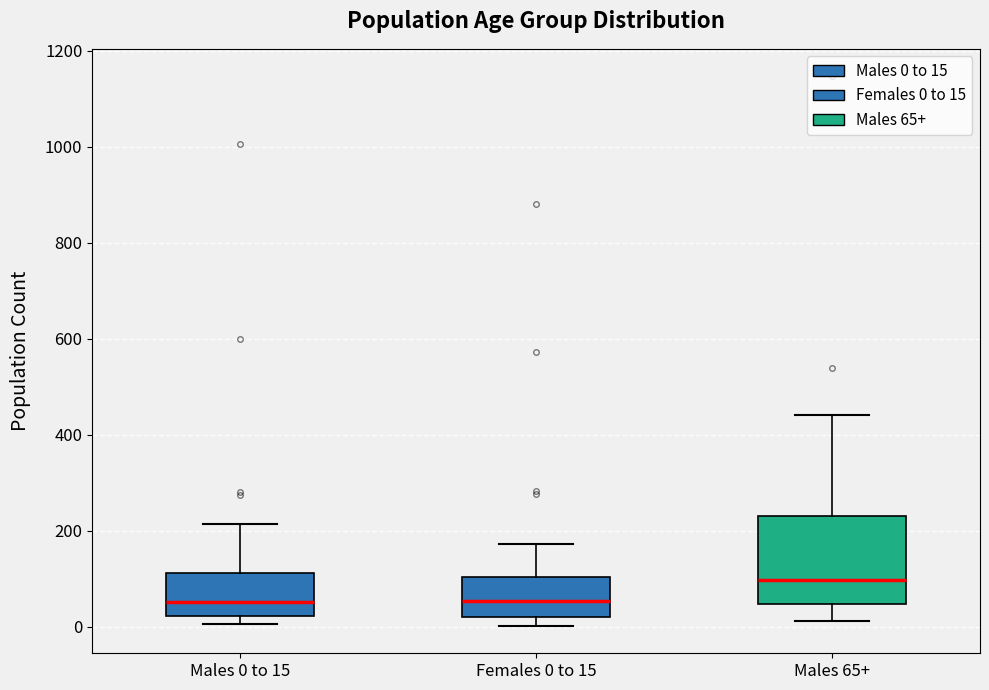

Reading left to right, transcribe this box plot: for each box, give where its median line is, the range the box spans, and where its two whiskers end, as read against the y-axis. The values are not printed on the chart, so give them approximately, as read against the axis.

Males 0 to 15: median 60, box 20 to 120, whiskers 0 to 220
Females 0 to 15: median 60, box 20 to 100, whiskers 0 to 180
Males 65+: median 100, box 40 to 240, whiskers 20 to 440